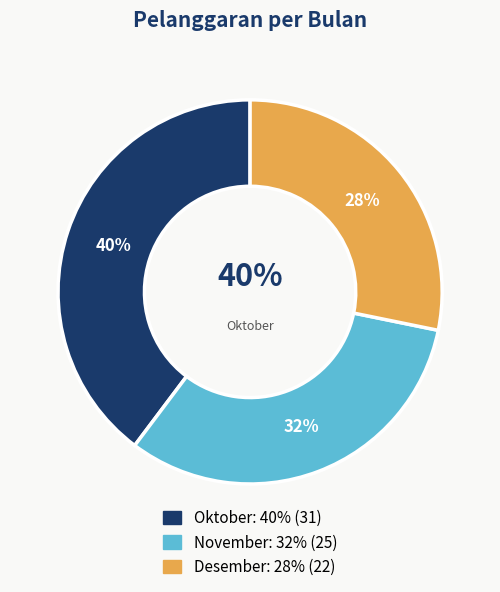

What percentage is NOT represented by Oktober?

60.3%